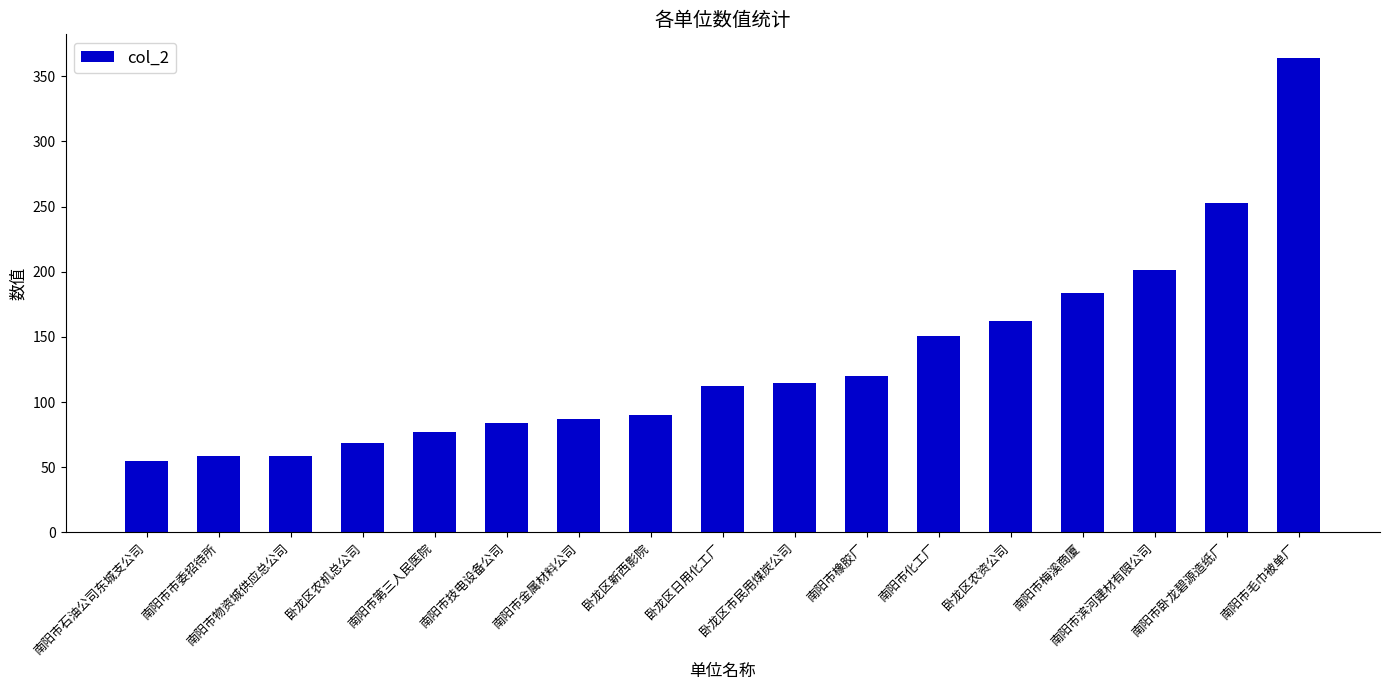

How many data points are less than 112?

8